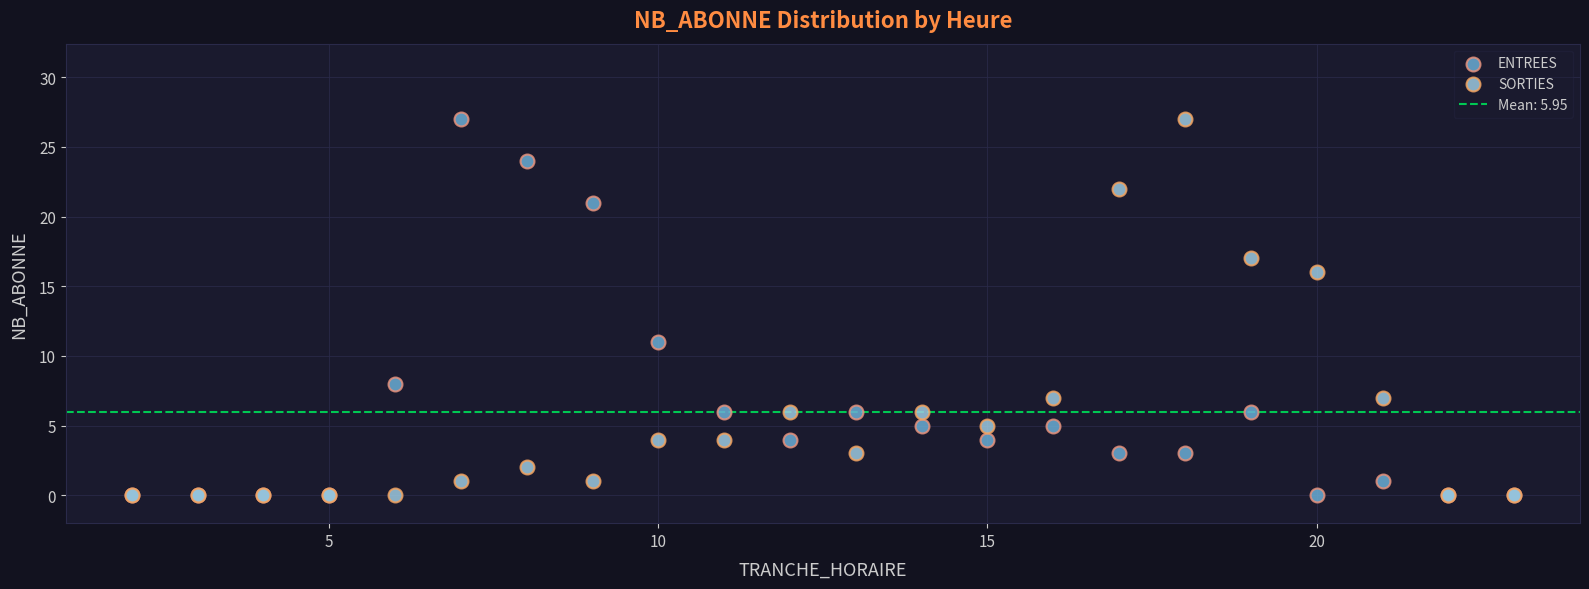

In the SORTIES series, what Y value is closest to 13?

16